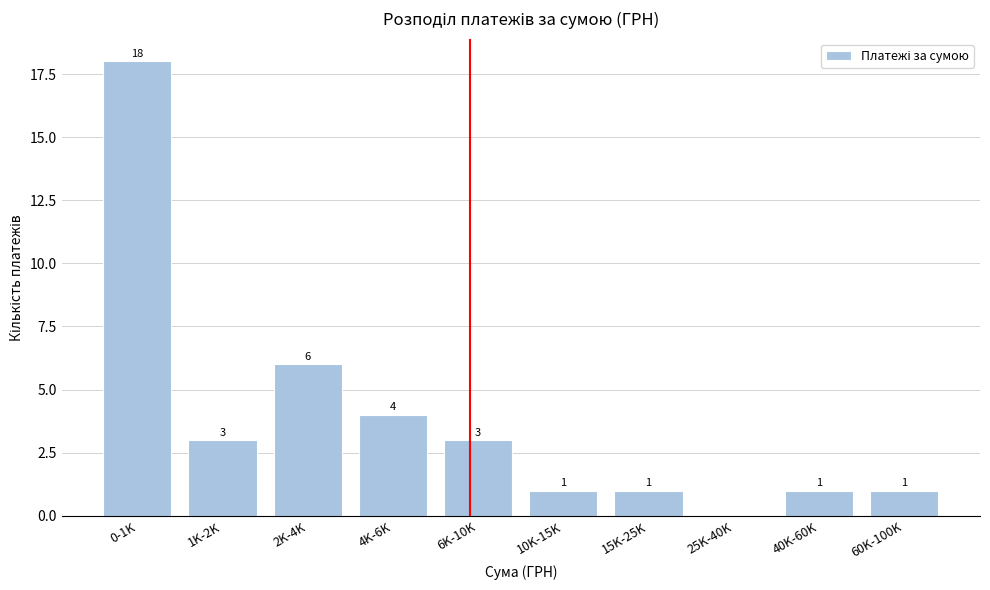

Reading right to left, transcribe all the data shown in this chart.

60K-100K=1	40K-60K=1	25K-40K=0	15K-25K=1	10K-15K=1	6K-10K=3	4K-6K=4	2K-4K=6	1K-2K=3	0-1K=18